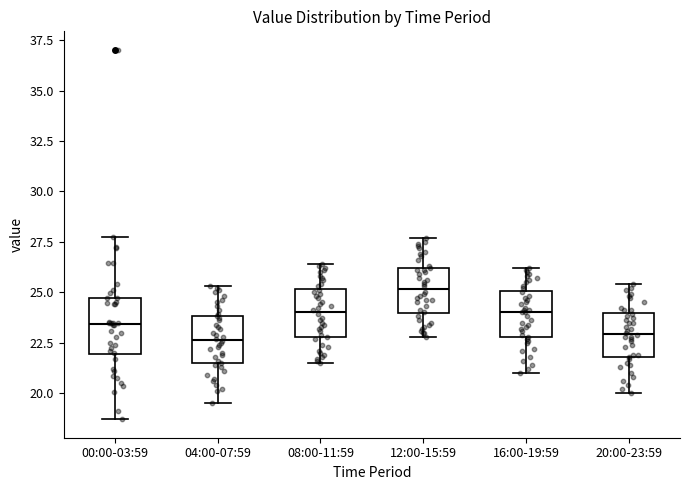

Reading left to right, read every box against the y-axis: the position of its median line, the range the box covers, and the ends of its whiskers. The values are not printed on the chart, so give them approximately, as read against the axis.

00:00-03:59: median 23.5, box 22.0 to 24.5, whiskers 18.5 to 27.5
04:00-07:59: median 22.5, box 21.5 to 24.0, whiskers 19.5 to 25.5
08:00-11:59: median 24.0, box 23.0 to 25.0, whiskers 21.5 to 26.5
12:00-15:59: median 25.0, box 24.0 to 26.0, whiskers 23.0 to 27.5
16:00-19:59: median 24.0, box 23.0 to 25.0, whiskers 21.0 to 26.0
20:00-23:59: median 23.0, box 22.0 to 24.0, whiskers 20.0 to 25.5